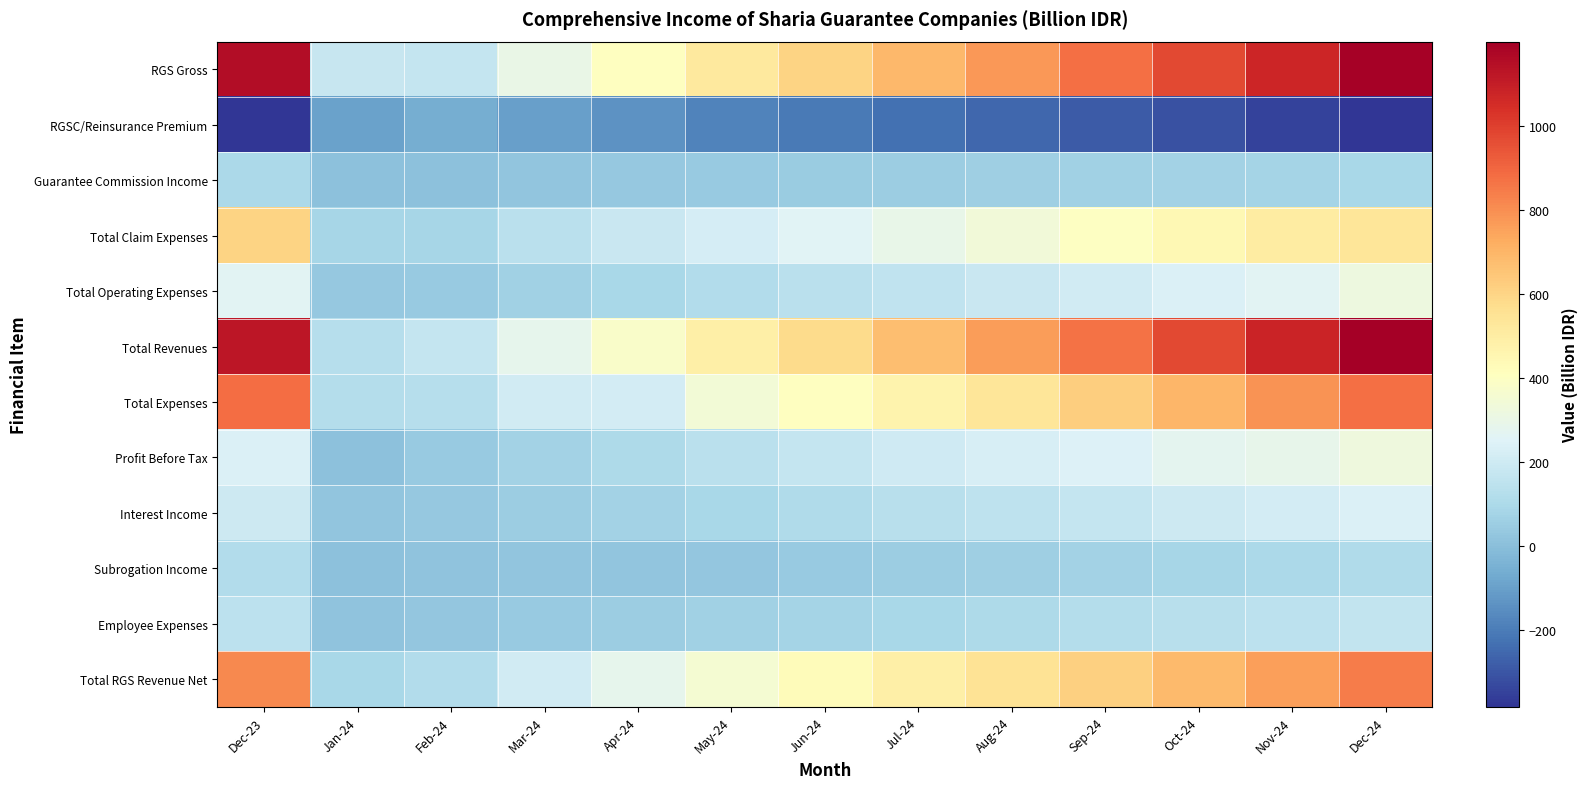

Rank the series by their maximum value, from highest to lowest.

Total Revenues, RGS Gross, Total Expenses, Total RGS Revenue Net, Total Claim Expenses, Profit Before Tax, Total Operating Expenses, Interest Income, Employee Expenses, Subrogation Income, Guarantee Commission Income, RGSC/Reinsurance Premium